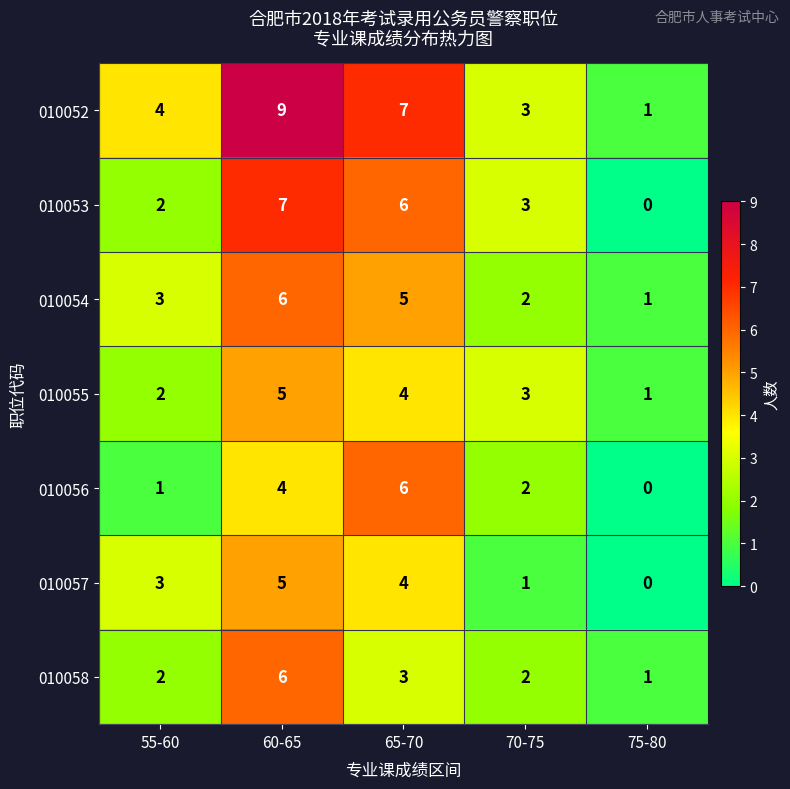

Which series changed the most between 55-60 and 70-75?

010057